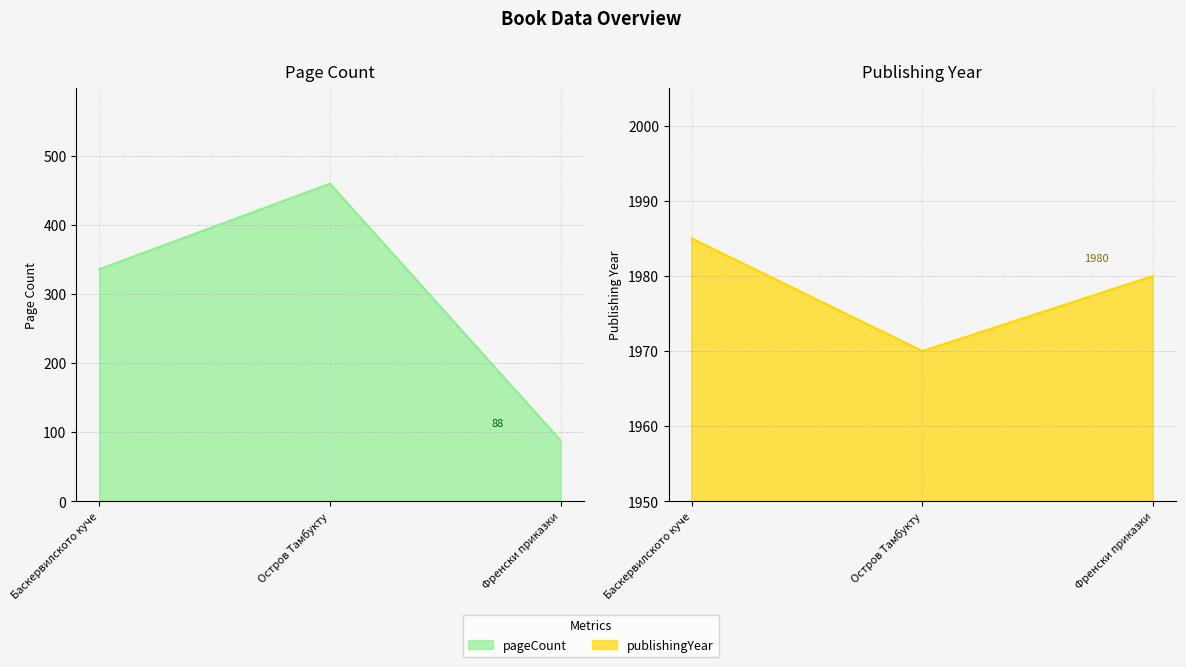

Reading right to left, extract all data points from this chart.

pageCount: 88	460	336
publishingYear: 1980	1970	1985